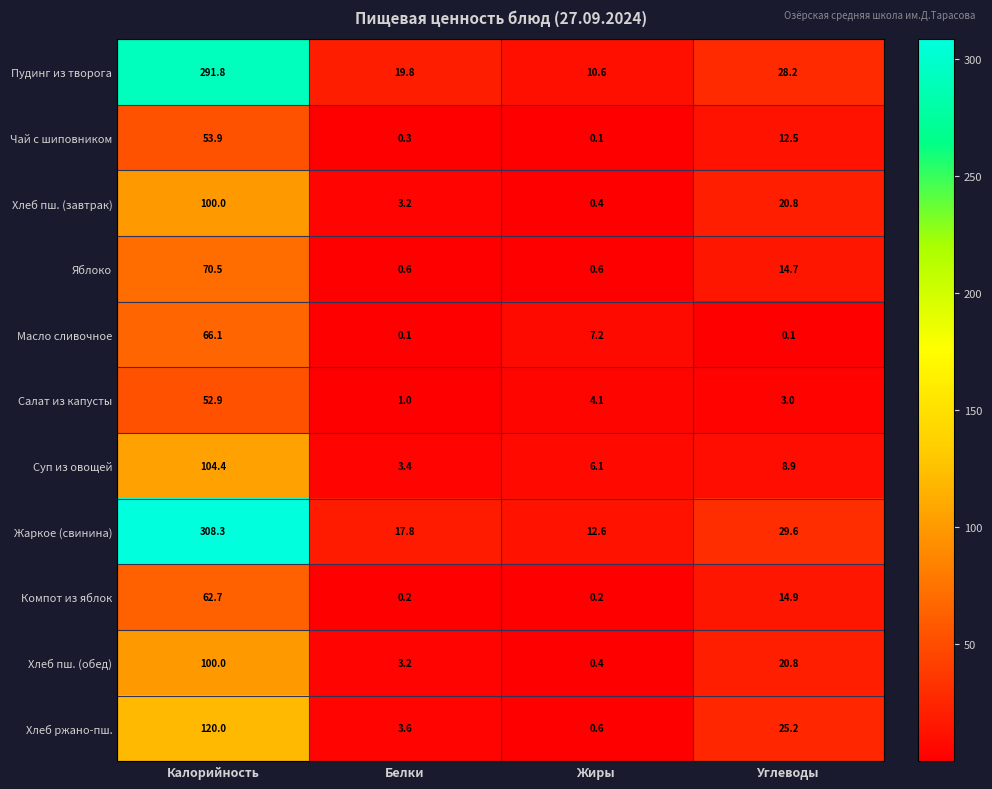

What is the difference between the maximum and minimum values in the Салат из капусты series?

51.9